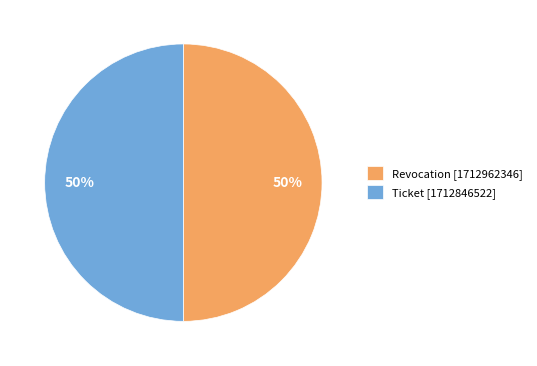

Do Ticket [1712846522] and Revocation [1712962346] together represent more than half of the pie?

Yes